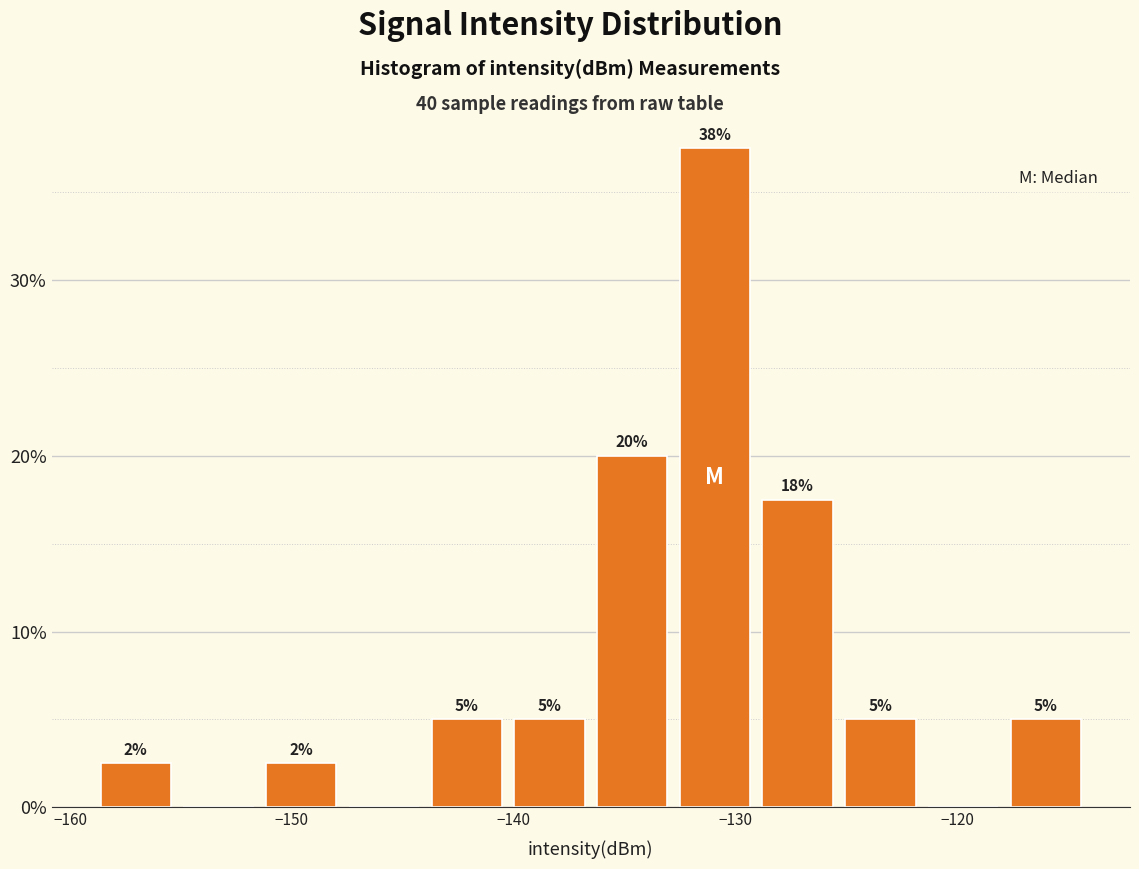

Around what value on the x-axis is the tallest bar? Give the approximate position of its centre, as read against the axis.

-131